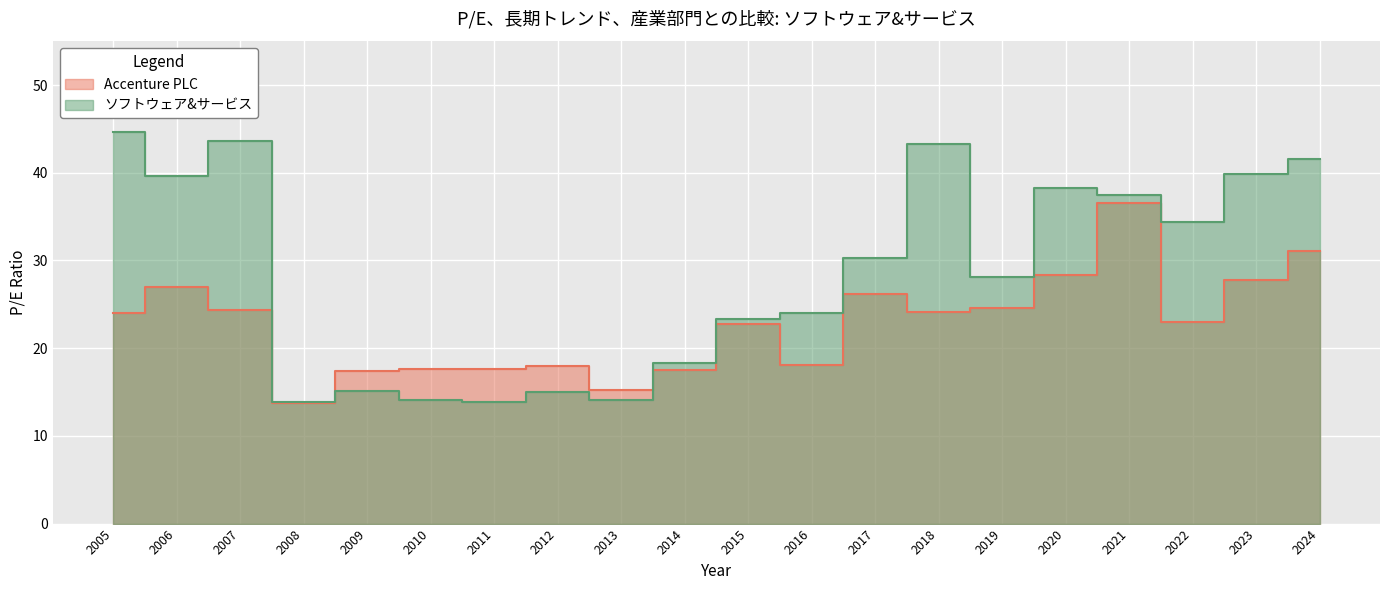

True or false: Accenture PLC and ソフトウェア&サービス cross at least once.

True